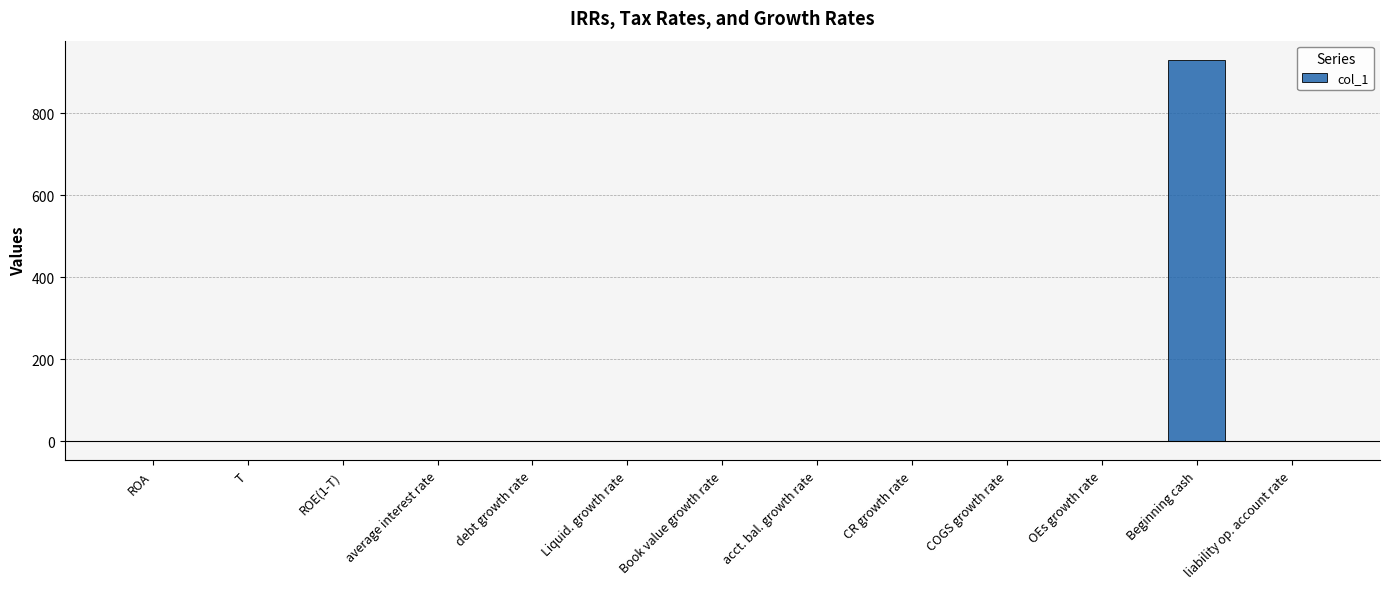

At which category does the chart reach its peak across all series?

Beginning cash